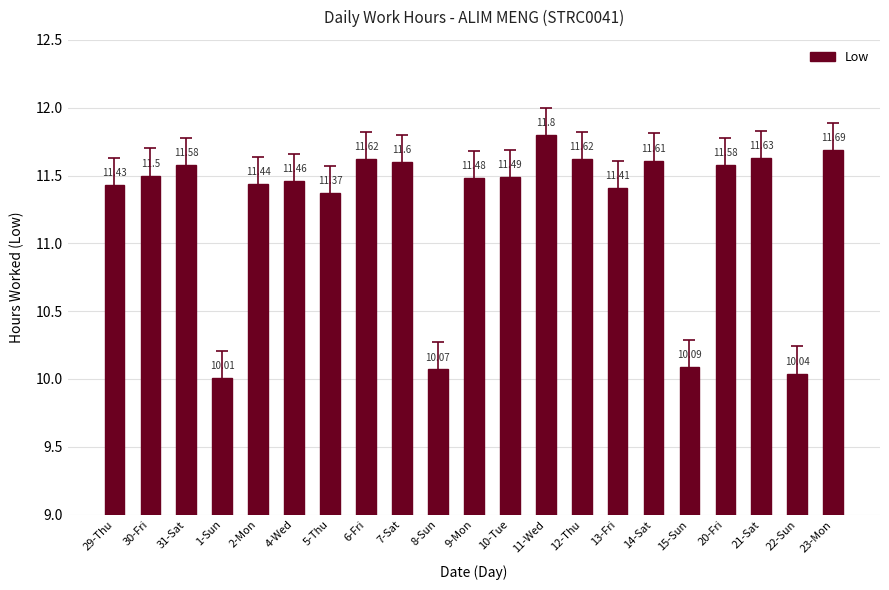

Does the chart contain any negative values?

No